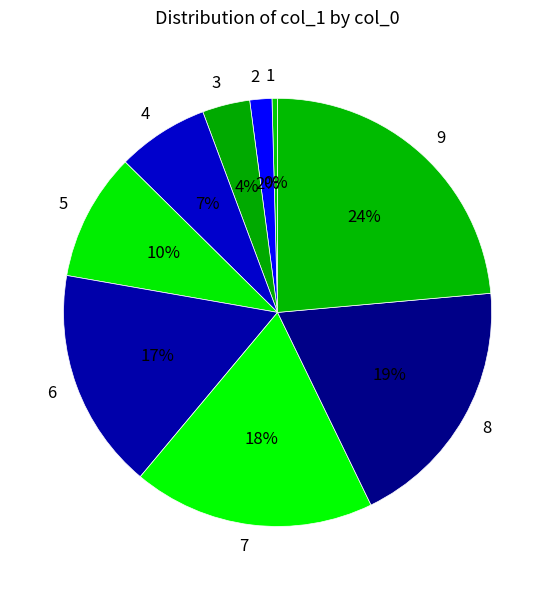

True or false: 1 accounts for 0% of the total.

True